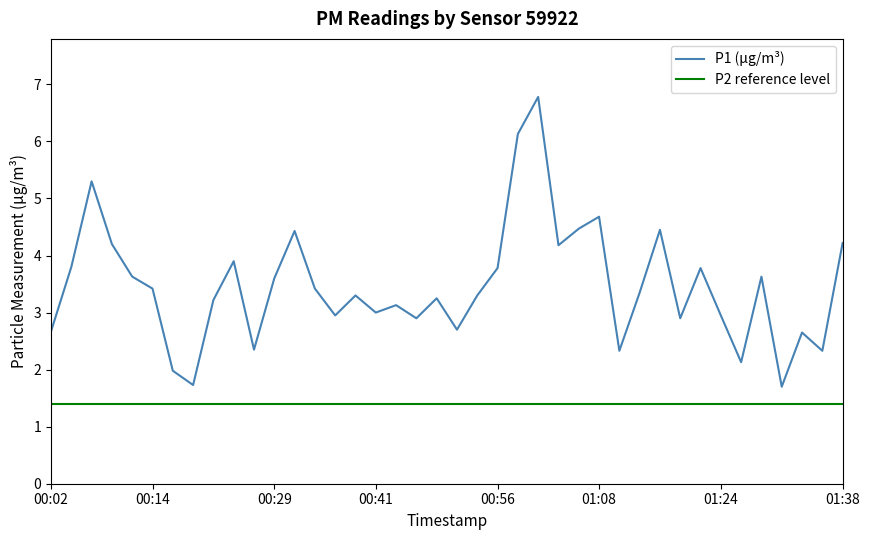

What is the value of the 17th point from the left?

3.0